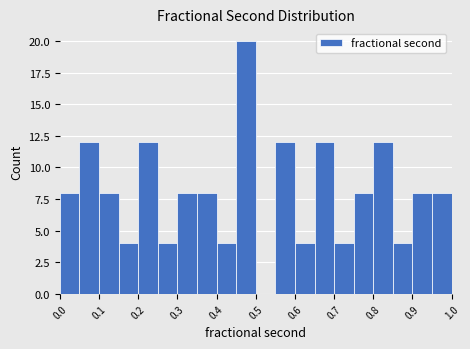

Reading left to right, transcribe this chart: for each bar, give the range it covers on the x-axis and its height. The values are not printed on the chart, so give them approximately, as read against the axis.

0.00 to 0.05: 8
0.05 to 0.10: 12
0.10 to 0.15: 8
0.15 to 0.20: 4
0.20 to 0.25: 12
0.25 to 0.30: 4
0.30 to 0.35: 8
0.35 to 0.40: 8
0.40 to 0.45: 4
0.45 to 0.50: 20
0.50 to 0.55: 0
0.55 to 0.60: 12
0.60 to 0.65: 4
0.65 to 0.70: 12
0.70 to 0.75: 4
0.75 to 0.80: 8
0.80 to 0.85: 12
0.85 to 0.90: 4
0.90 to 0.95: 8
0.95 to 1.00: 8